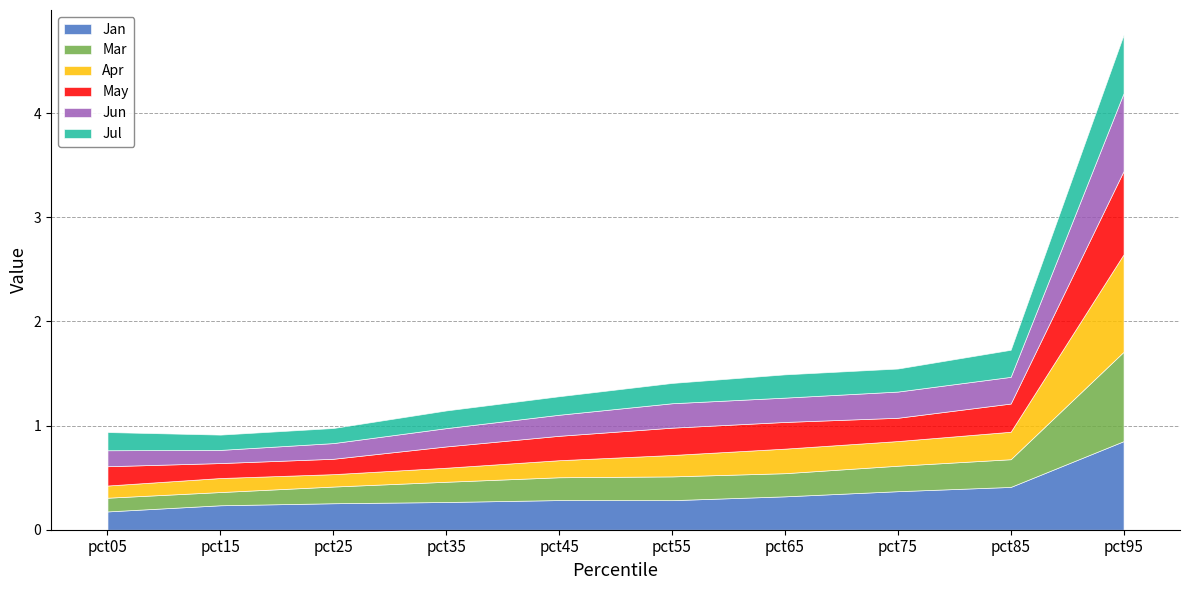

Between pct65 and pct05, which is larger?

pct65